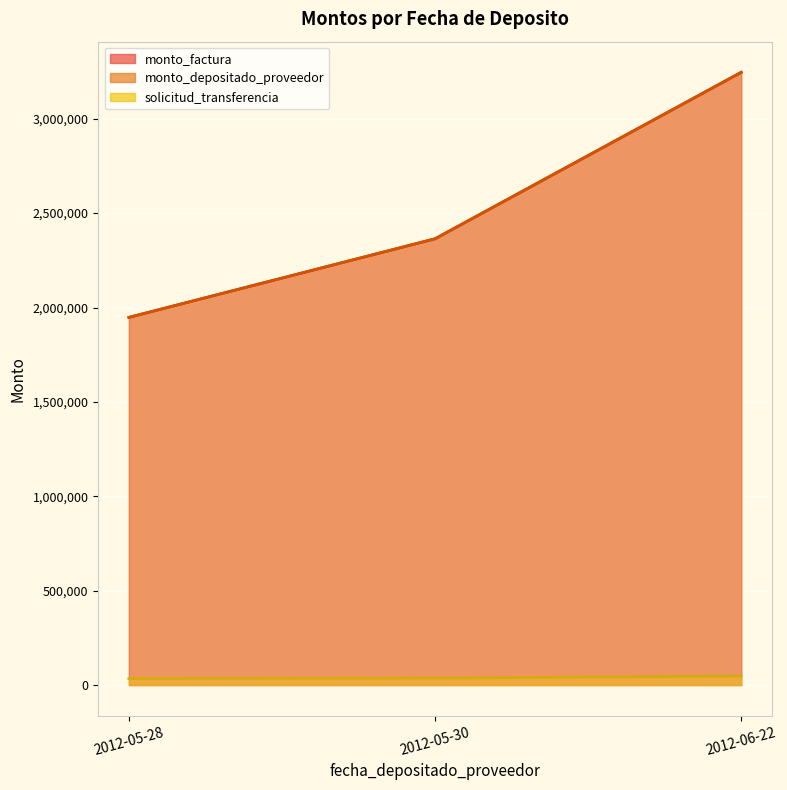

Is the value of monto_factura at 2012-05-28 greater than the value of monto_depositado_proveedor at 2012-05-28?

No